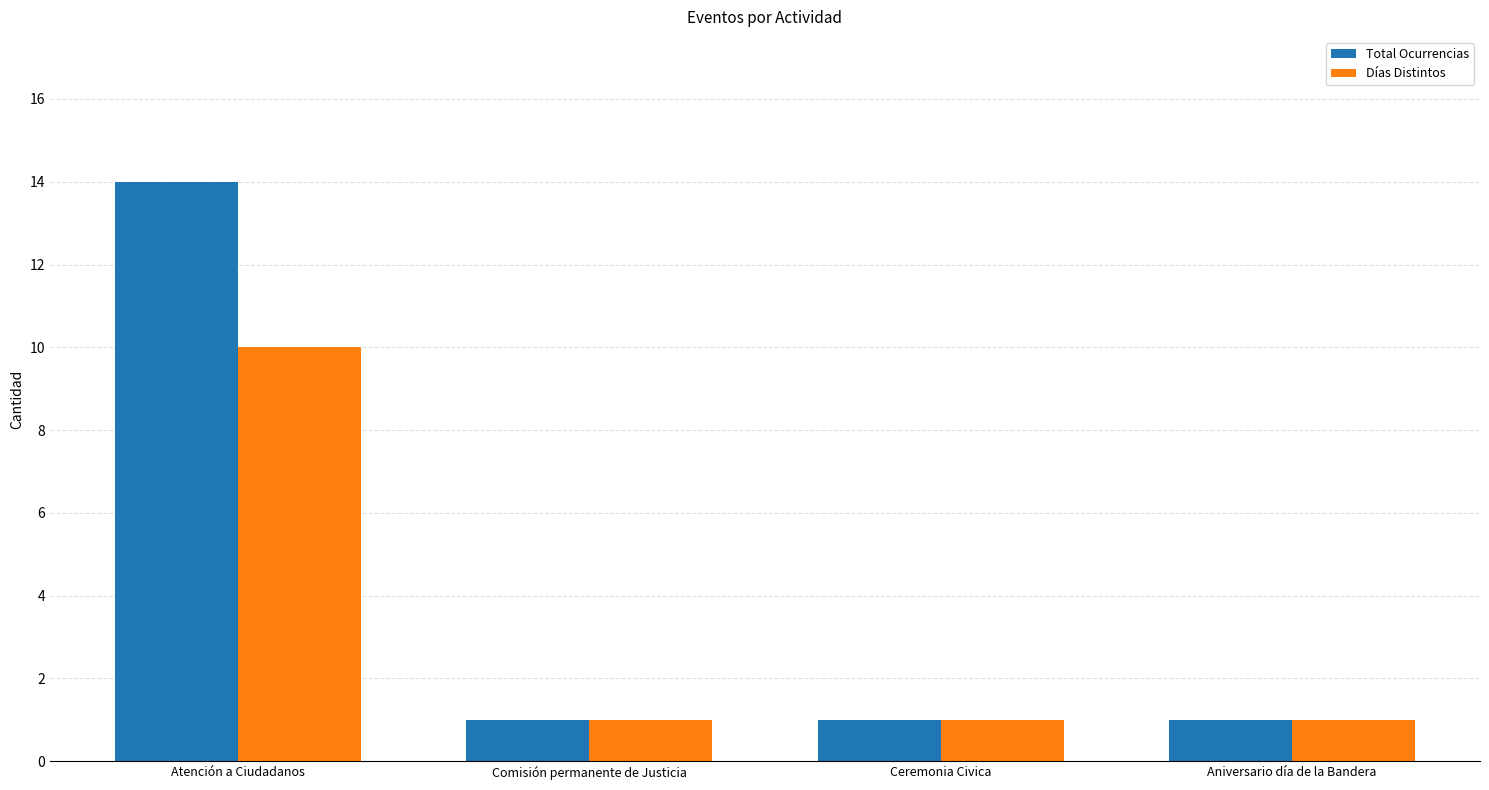

Does the chart contain stacked bars?

No